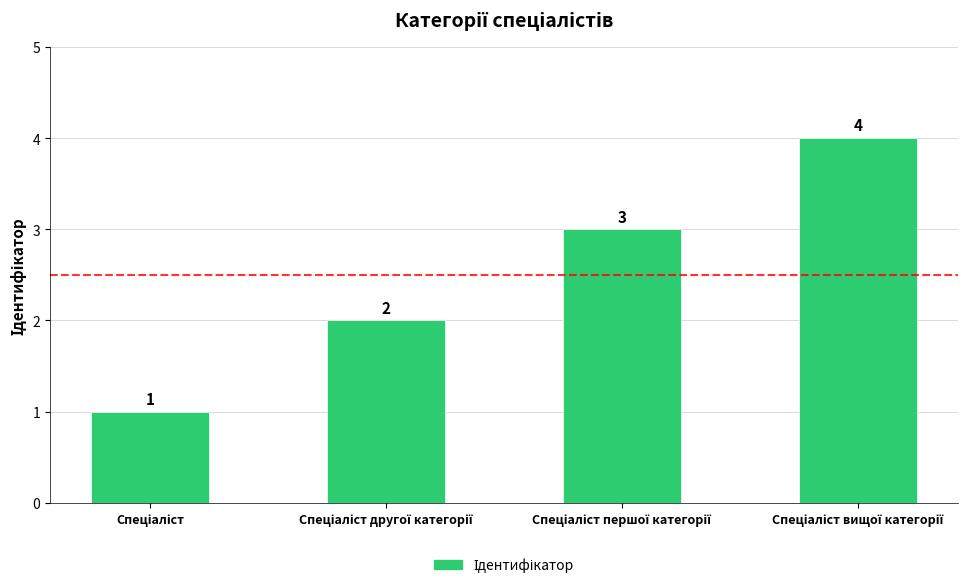

How many data points are less than 3?

2